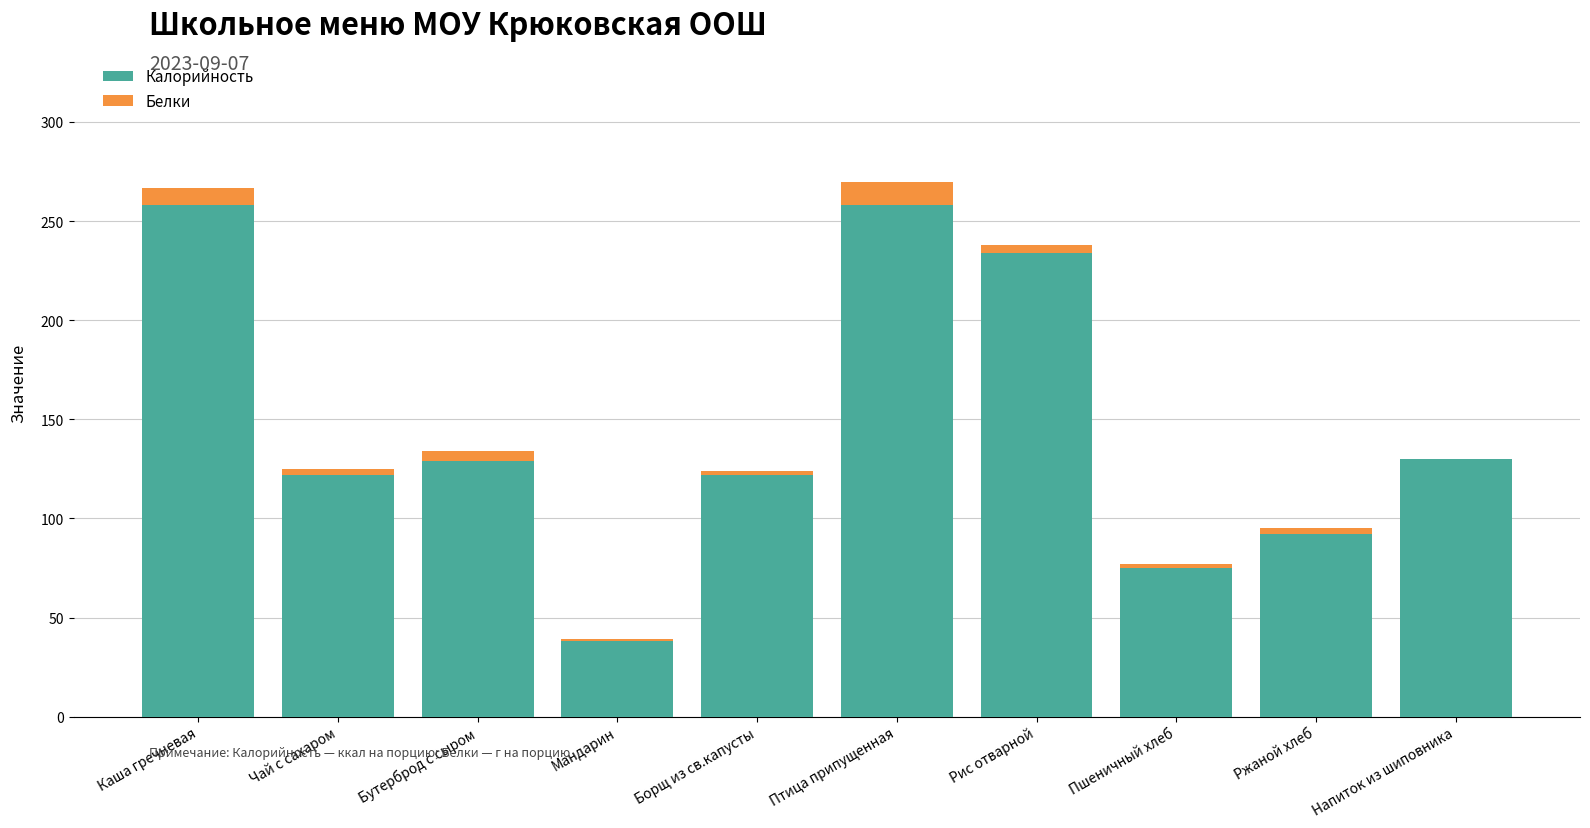

What is the highest value of the Калорийность series?

258